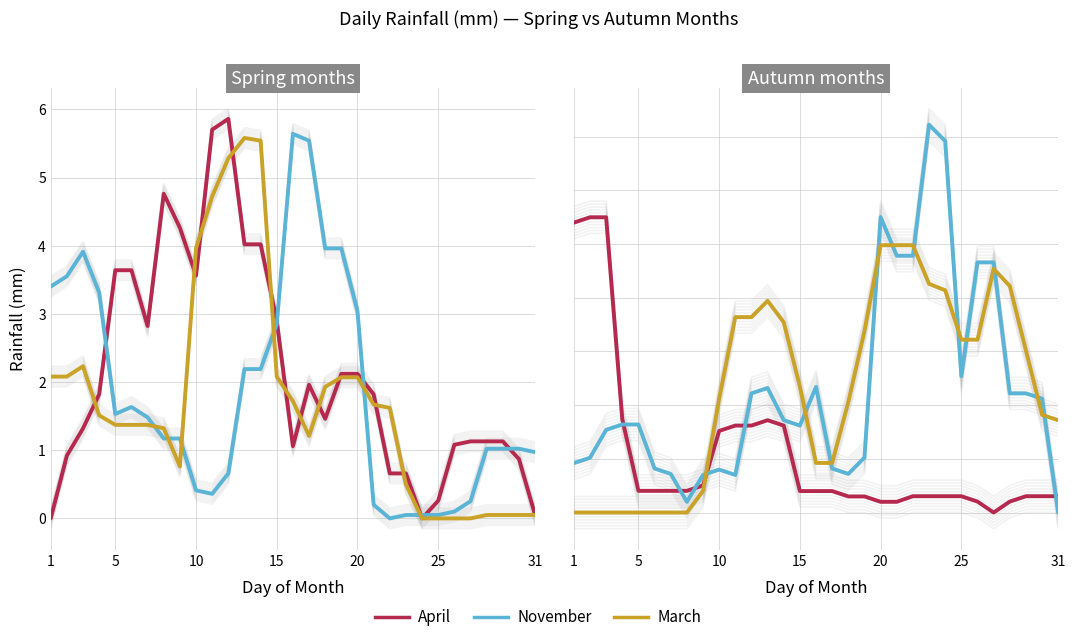

True or false: May has more than 0 interior local peaks.

True